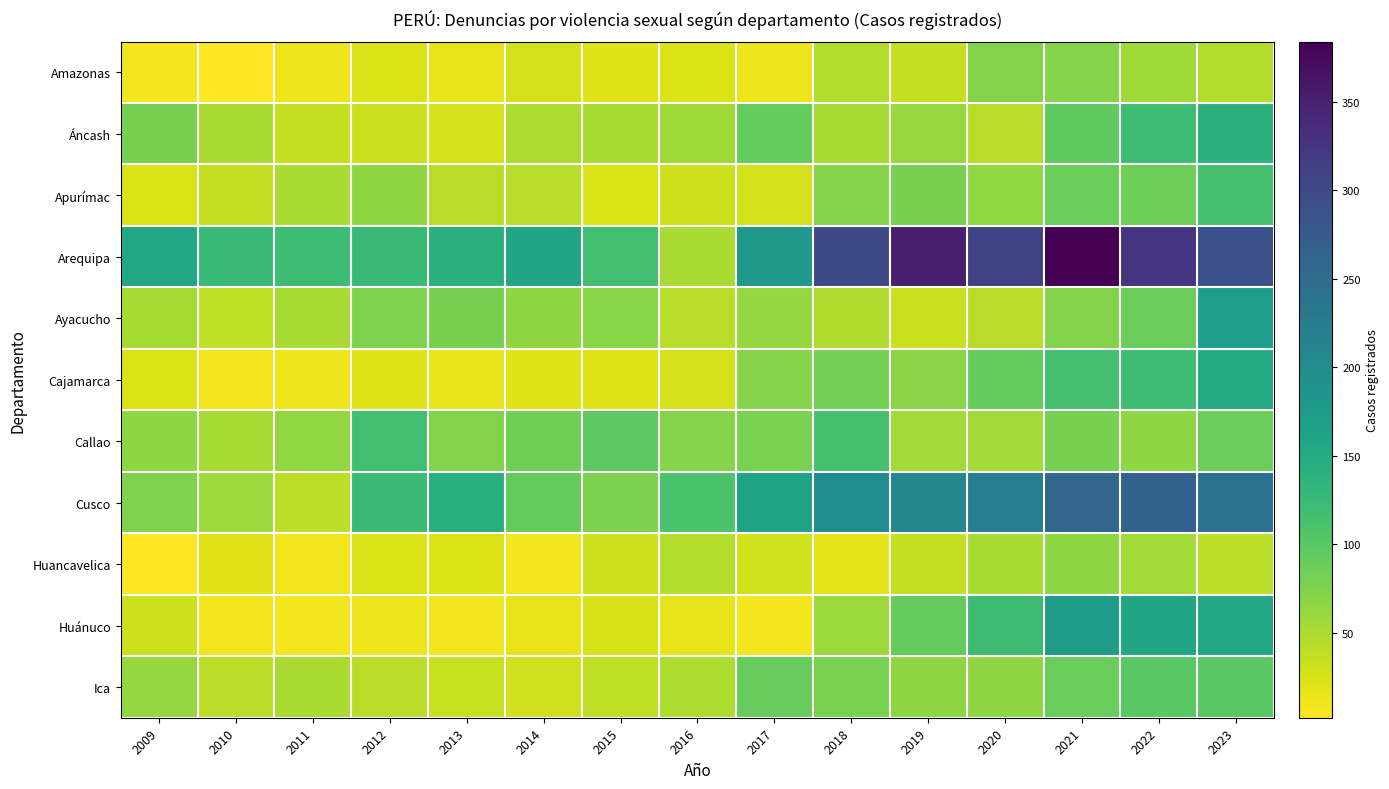

At which category does the chart reach its minimum across all series?

2009